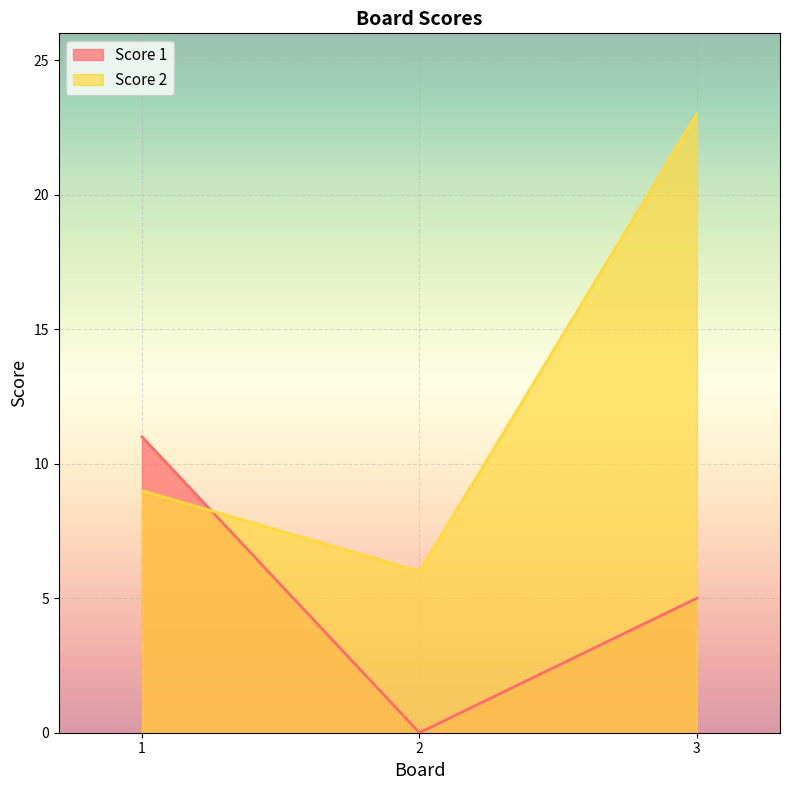

Reading left to right, list all the values displayed in this chart.

Score 1: 11	0	5
Score 2: 9	6	23